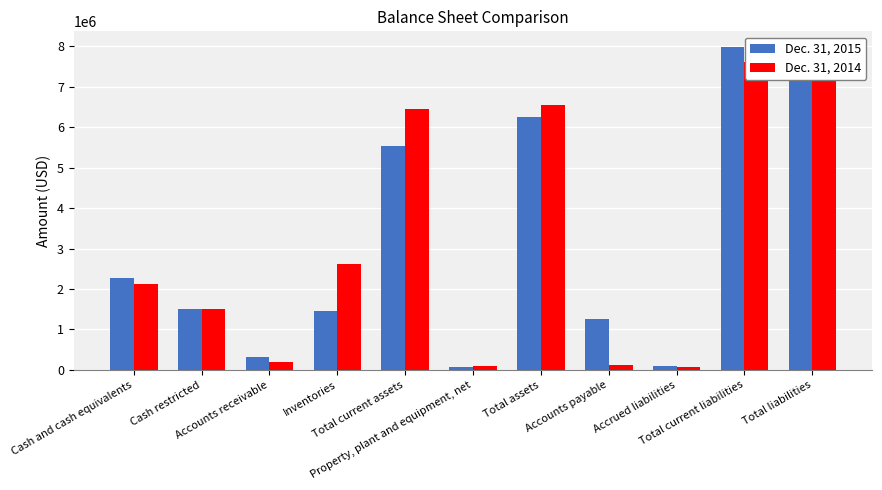

How many values in the Dec. 31, 2015 series exceed 1506152?

5